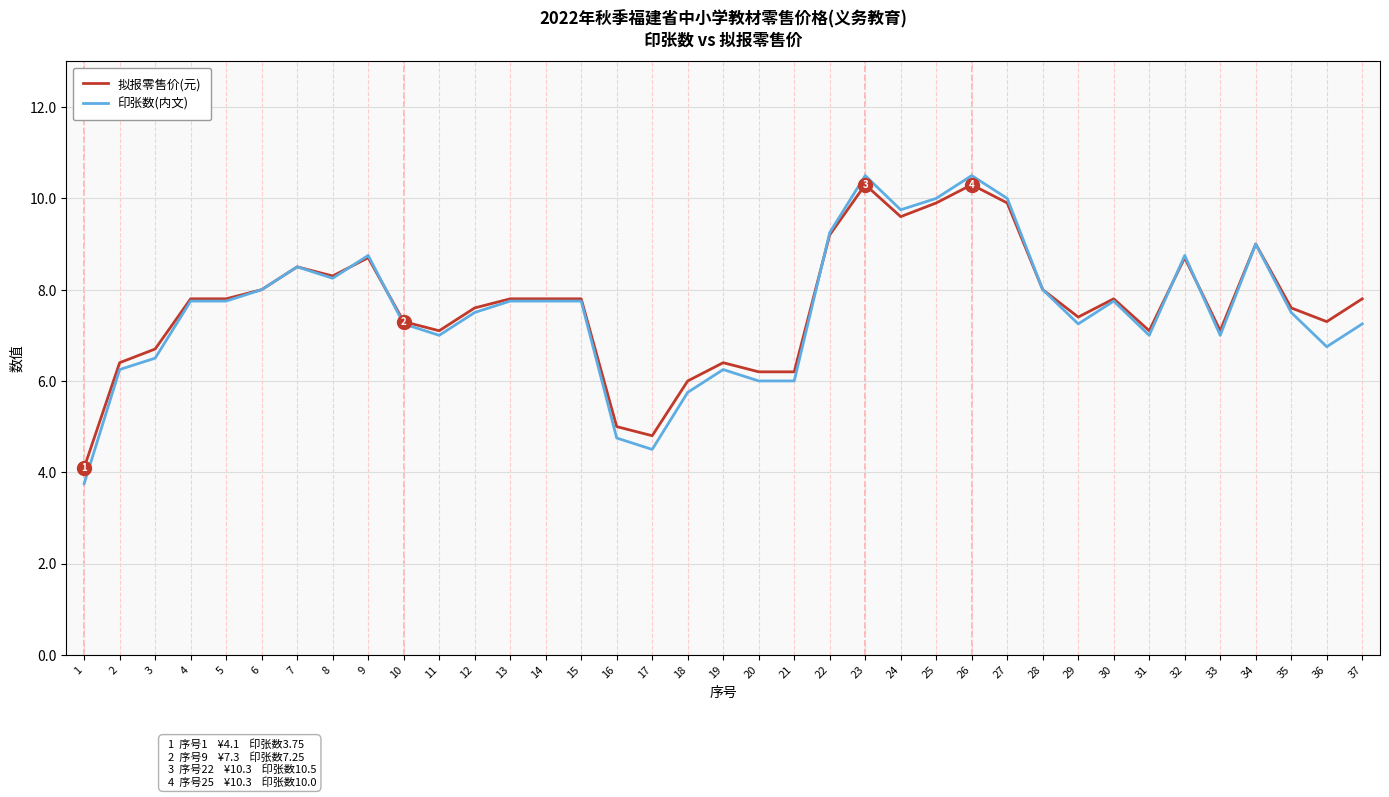

After their last crossing, which series has the higher values: 印张数(内文) or 拟报零售价(元)?

拟报零售价(元)